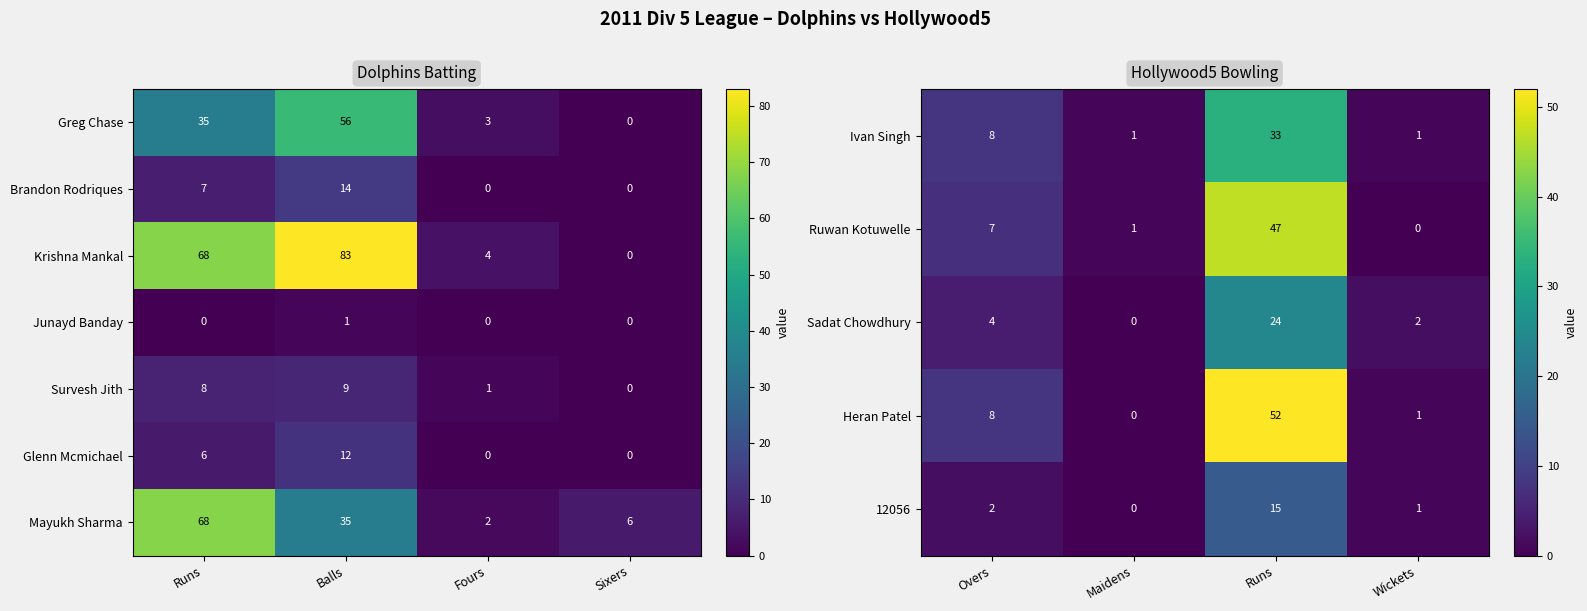

What is the difference between the maximum and minimum values in the 12056 series?

15